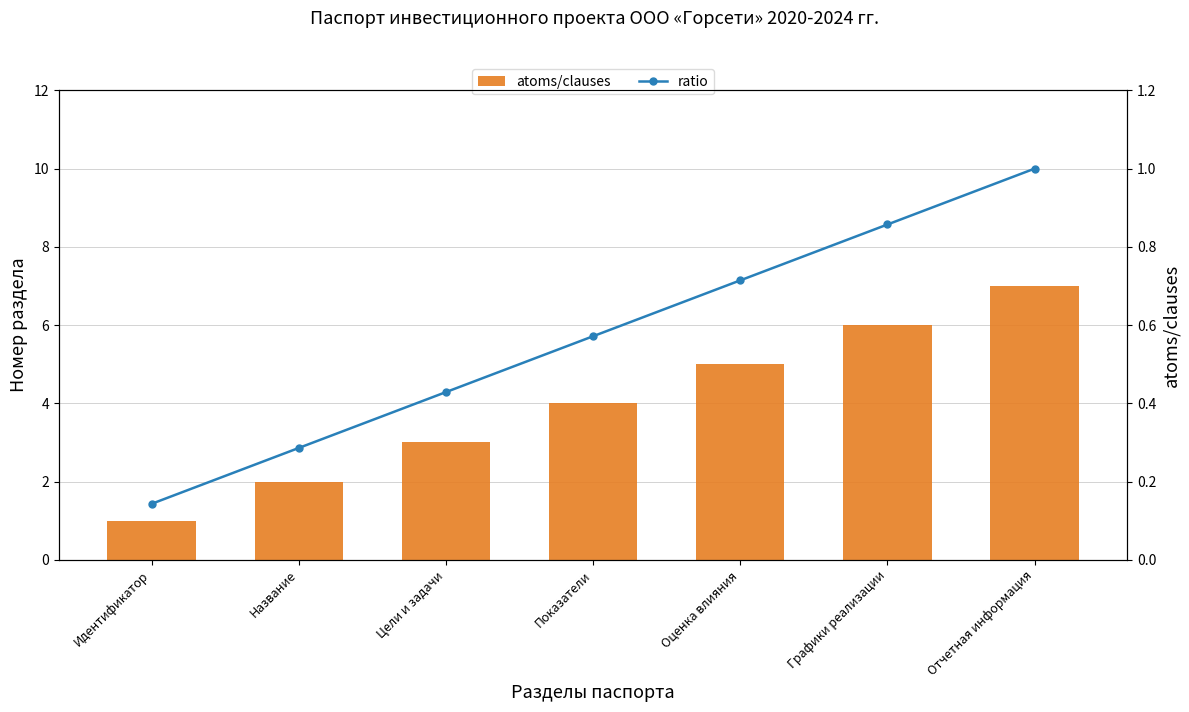

Count the ratio values in the range 0 to 1.

7